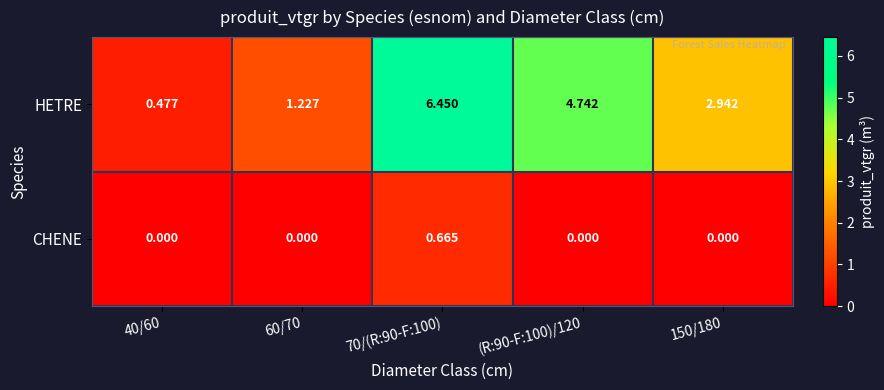

Between 40/60 and 150/180, which series saw the biggest shift?

HETRE